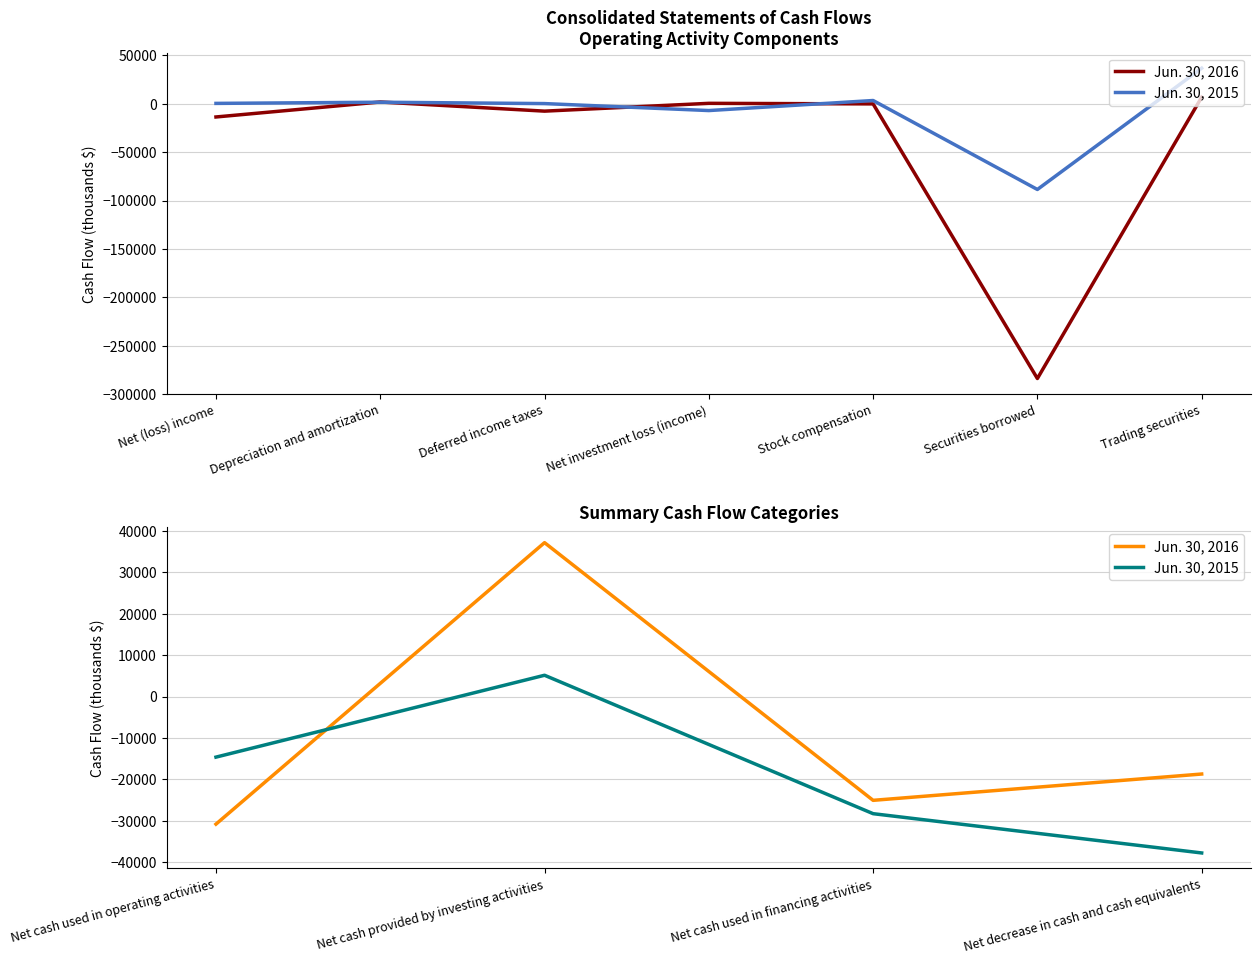

Rank the series by their maximum value, from highest to lowest.

Jun. 30, 2016, Jun. 30, 2015